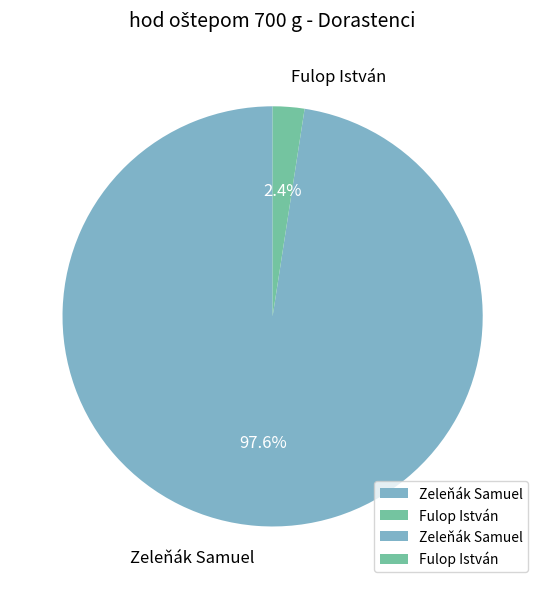

Combined, what portion of the pie is Zeleňák Samuel and Fulop István?

100.0%